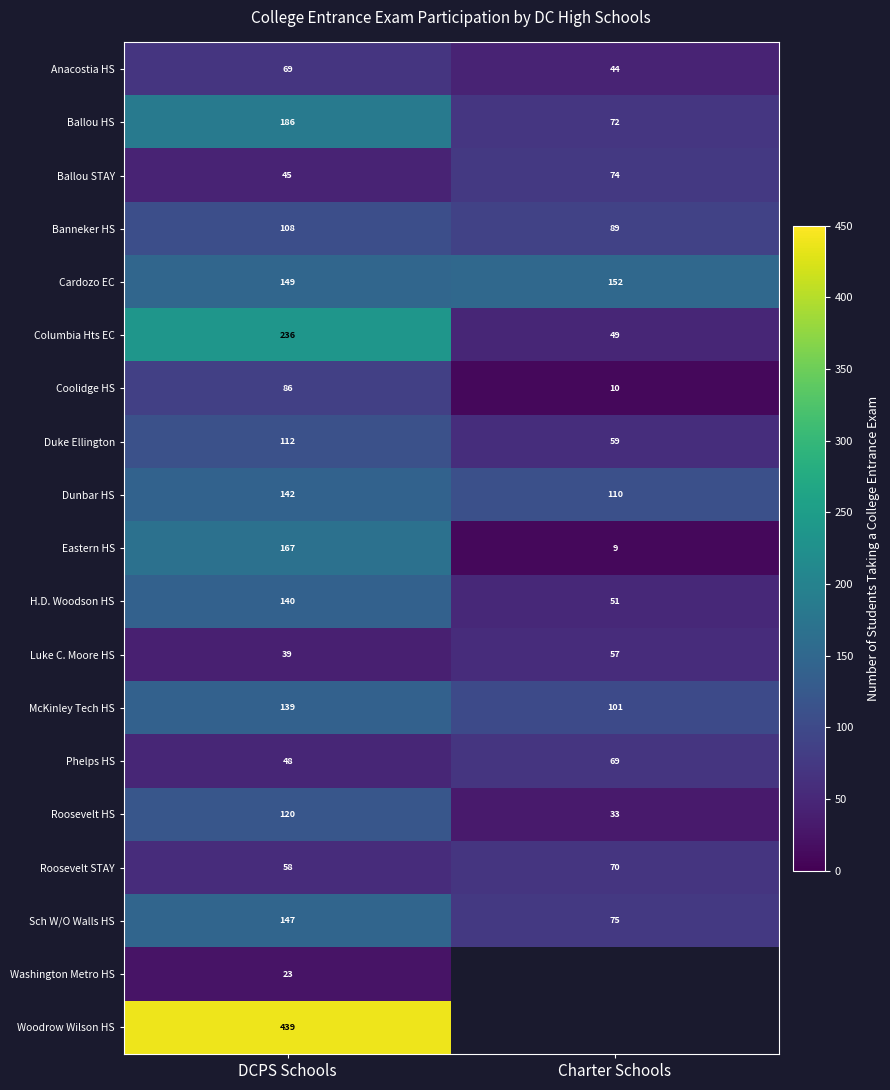

How many values in the H.D. Woodson HS series are below 140?

1